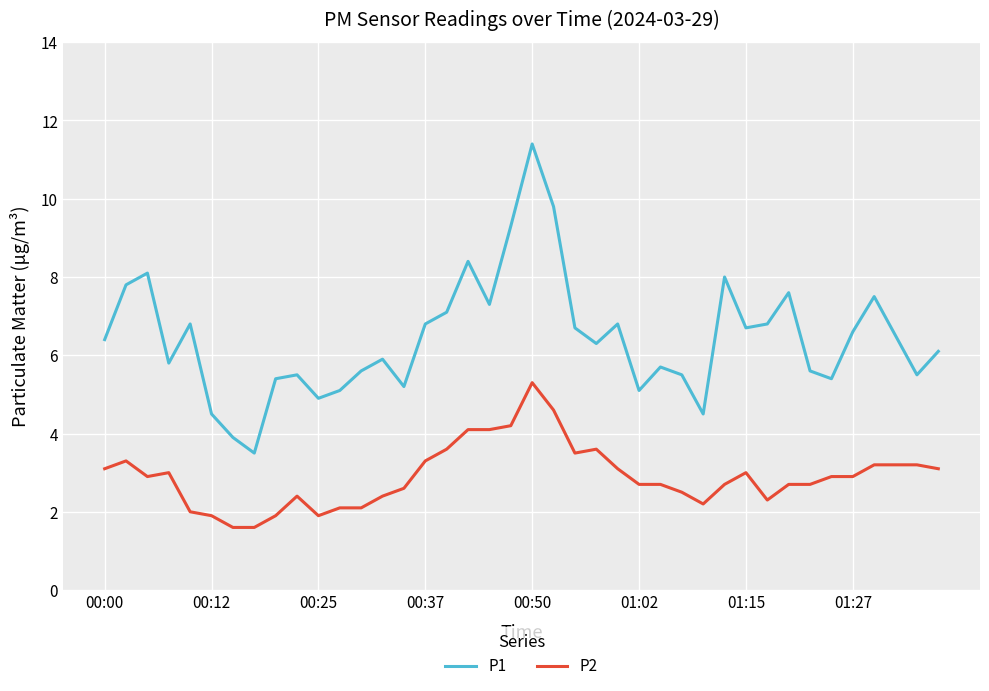

How many lines are shown in the chart?

2